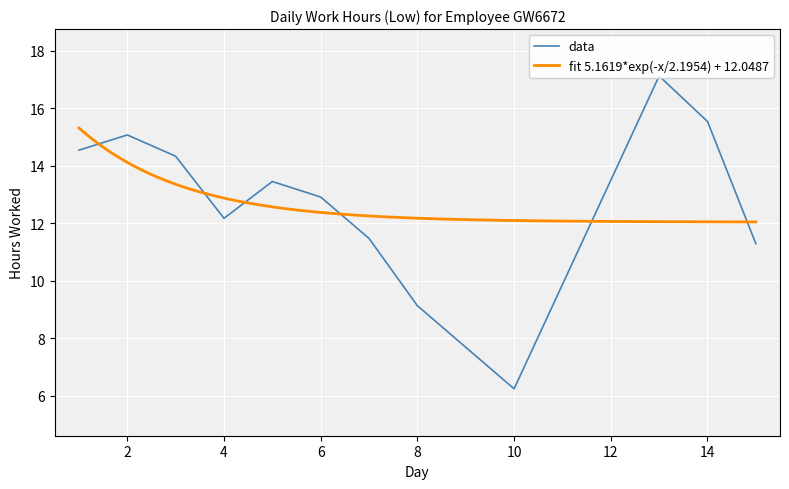

Where is the data nearest to the value 11?

15